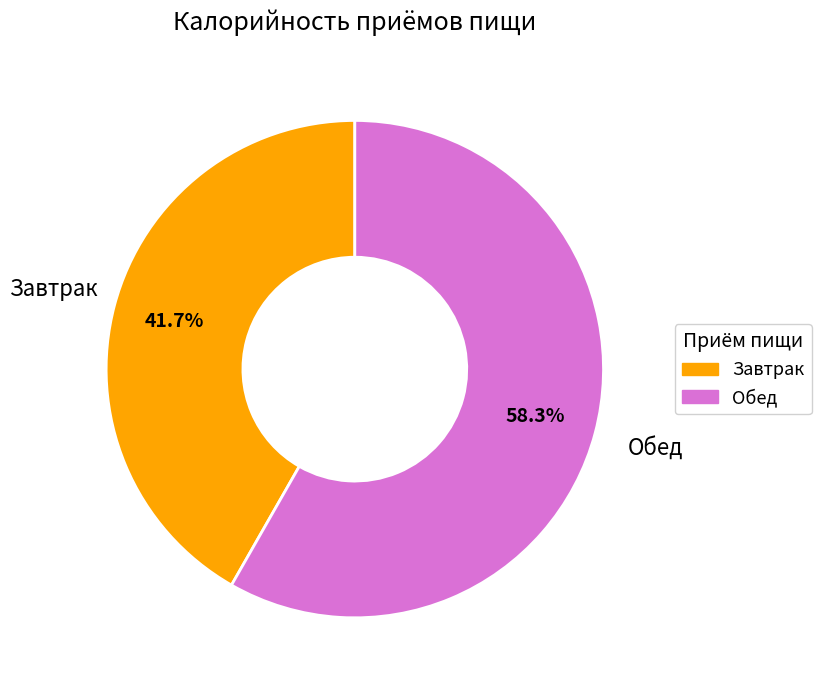

Which category has the biggest portion of the pie?

Обед